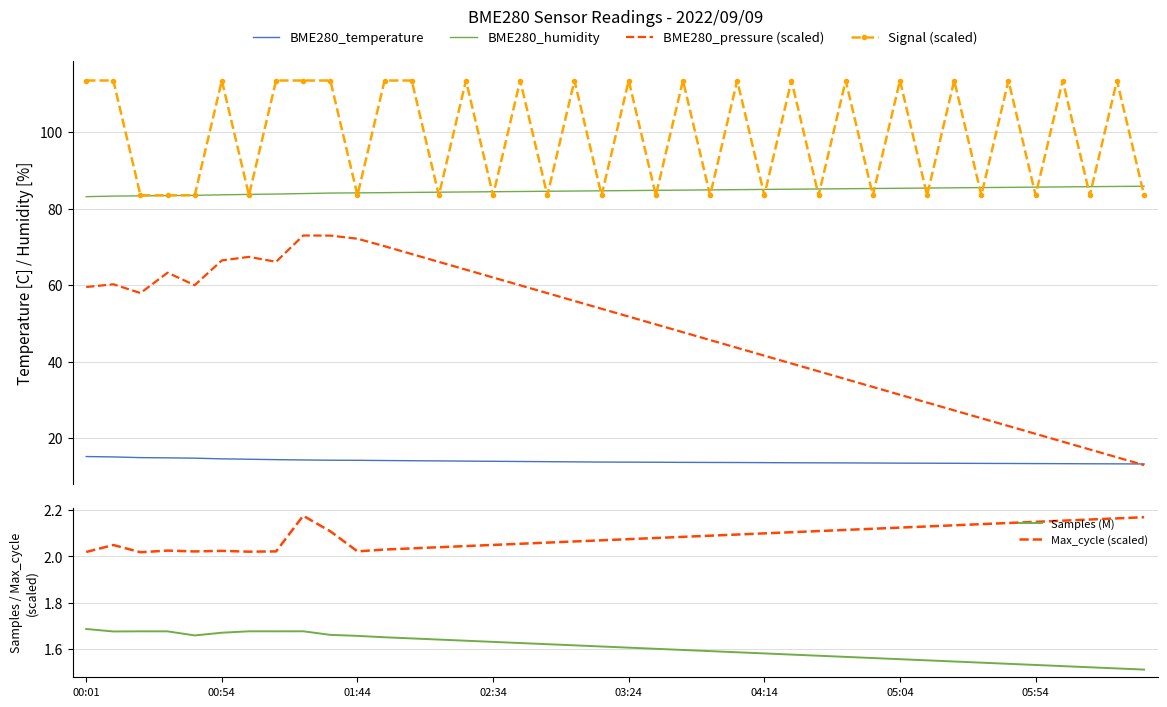

True or false: BME280_humidity and BME280_temperature intersect in this chart.

False